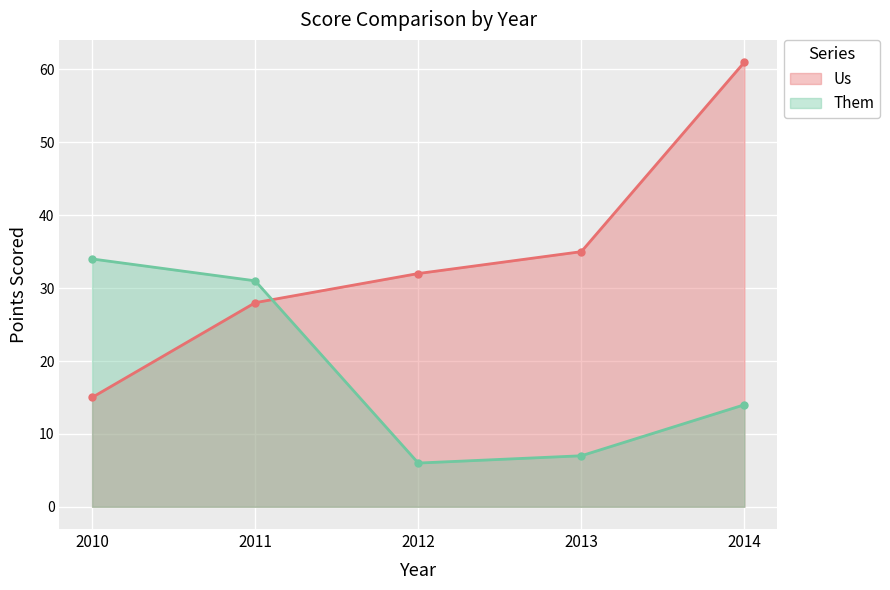

Reading right to left, transcribe all the data shown in this chart.

Us: 61	35	32	28	15
Them: 14	7	6	31	34